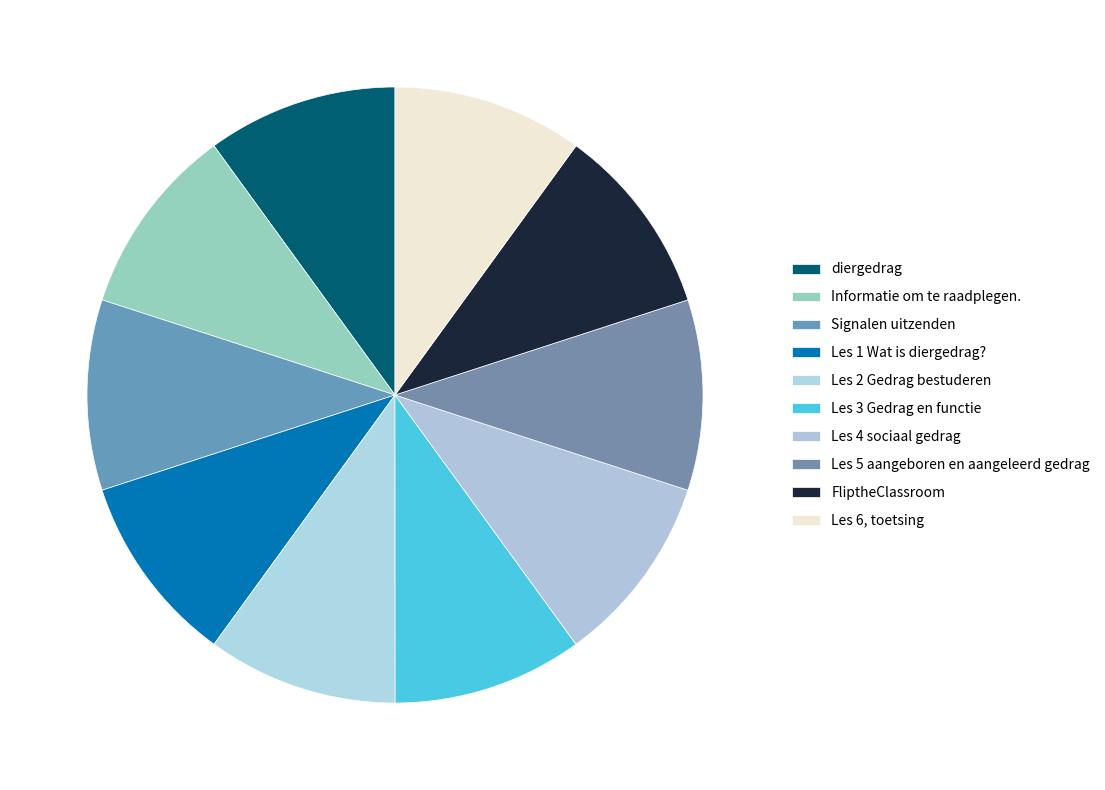

How many slices are in this pie chart?

10